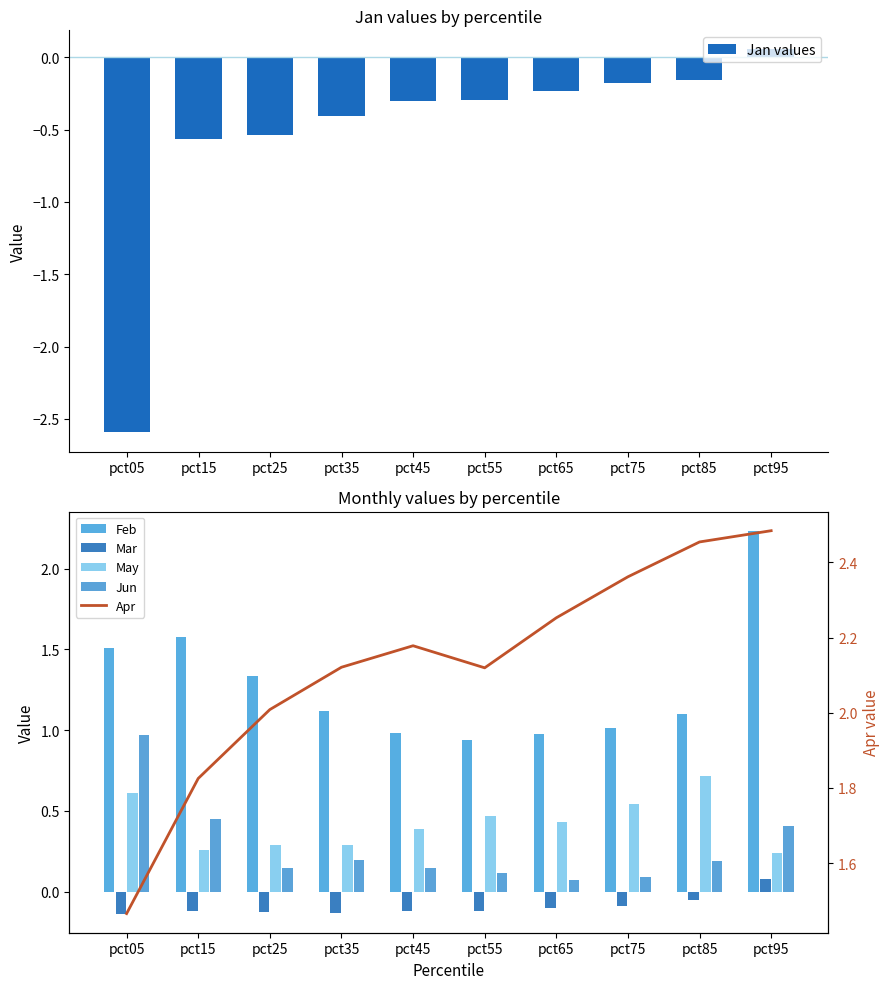

How many data points in Mar are above 0?

1